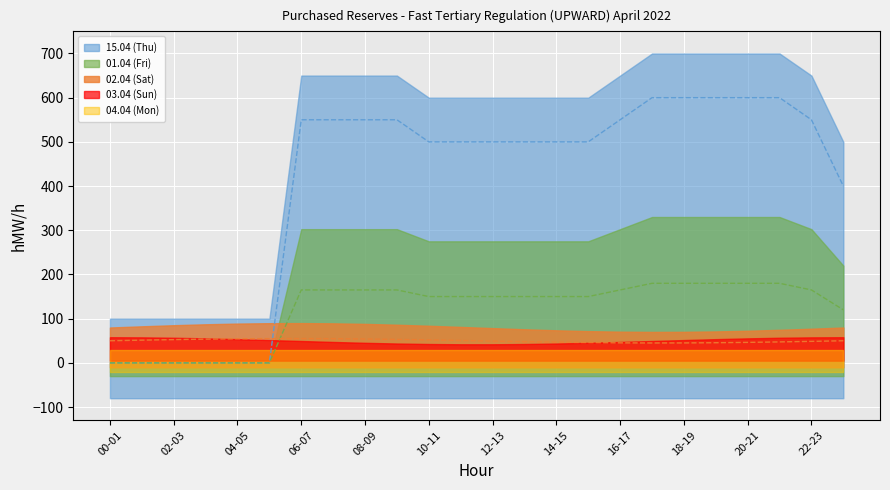

How many lines are shown in the chart?

5